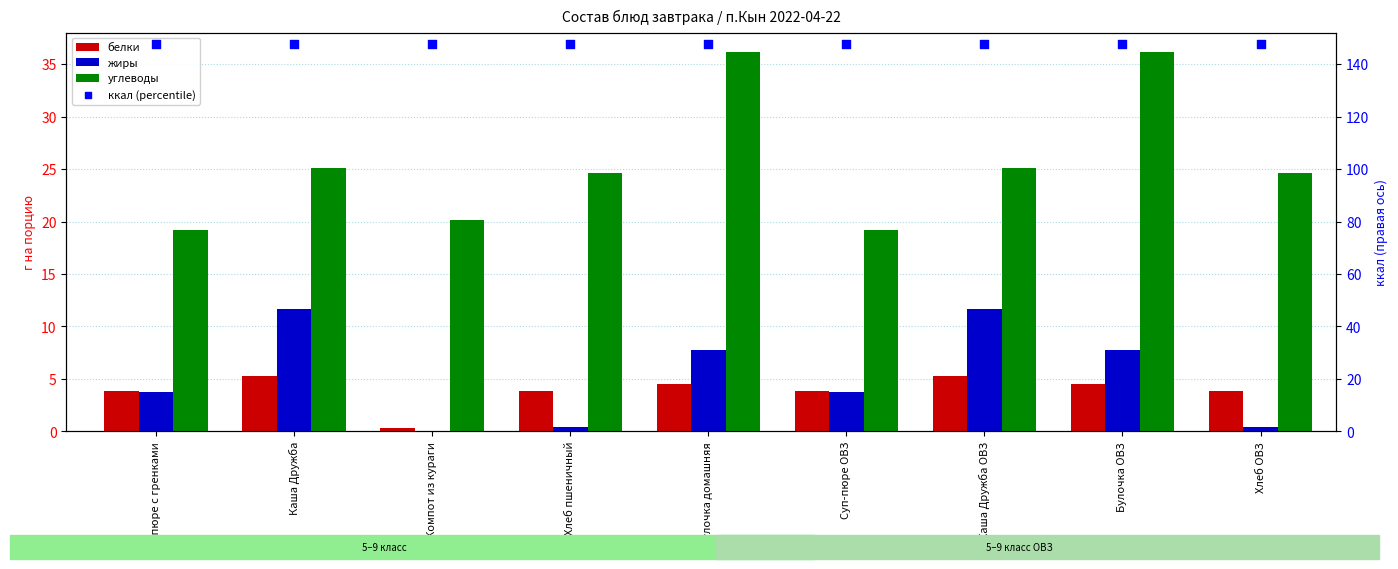

Which series reaches the minimum Y coordinate?

жиры